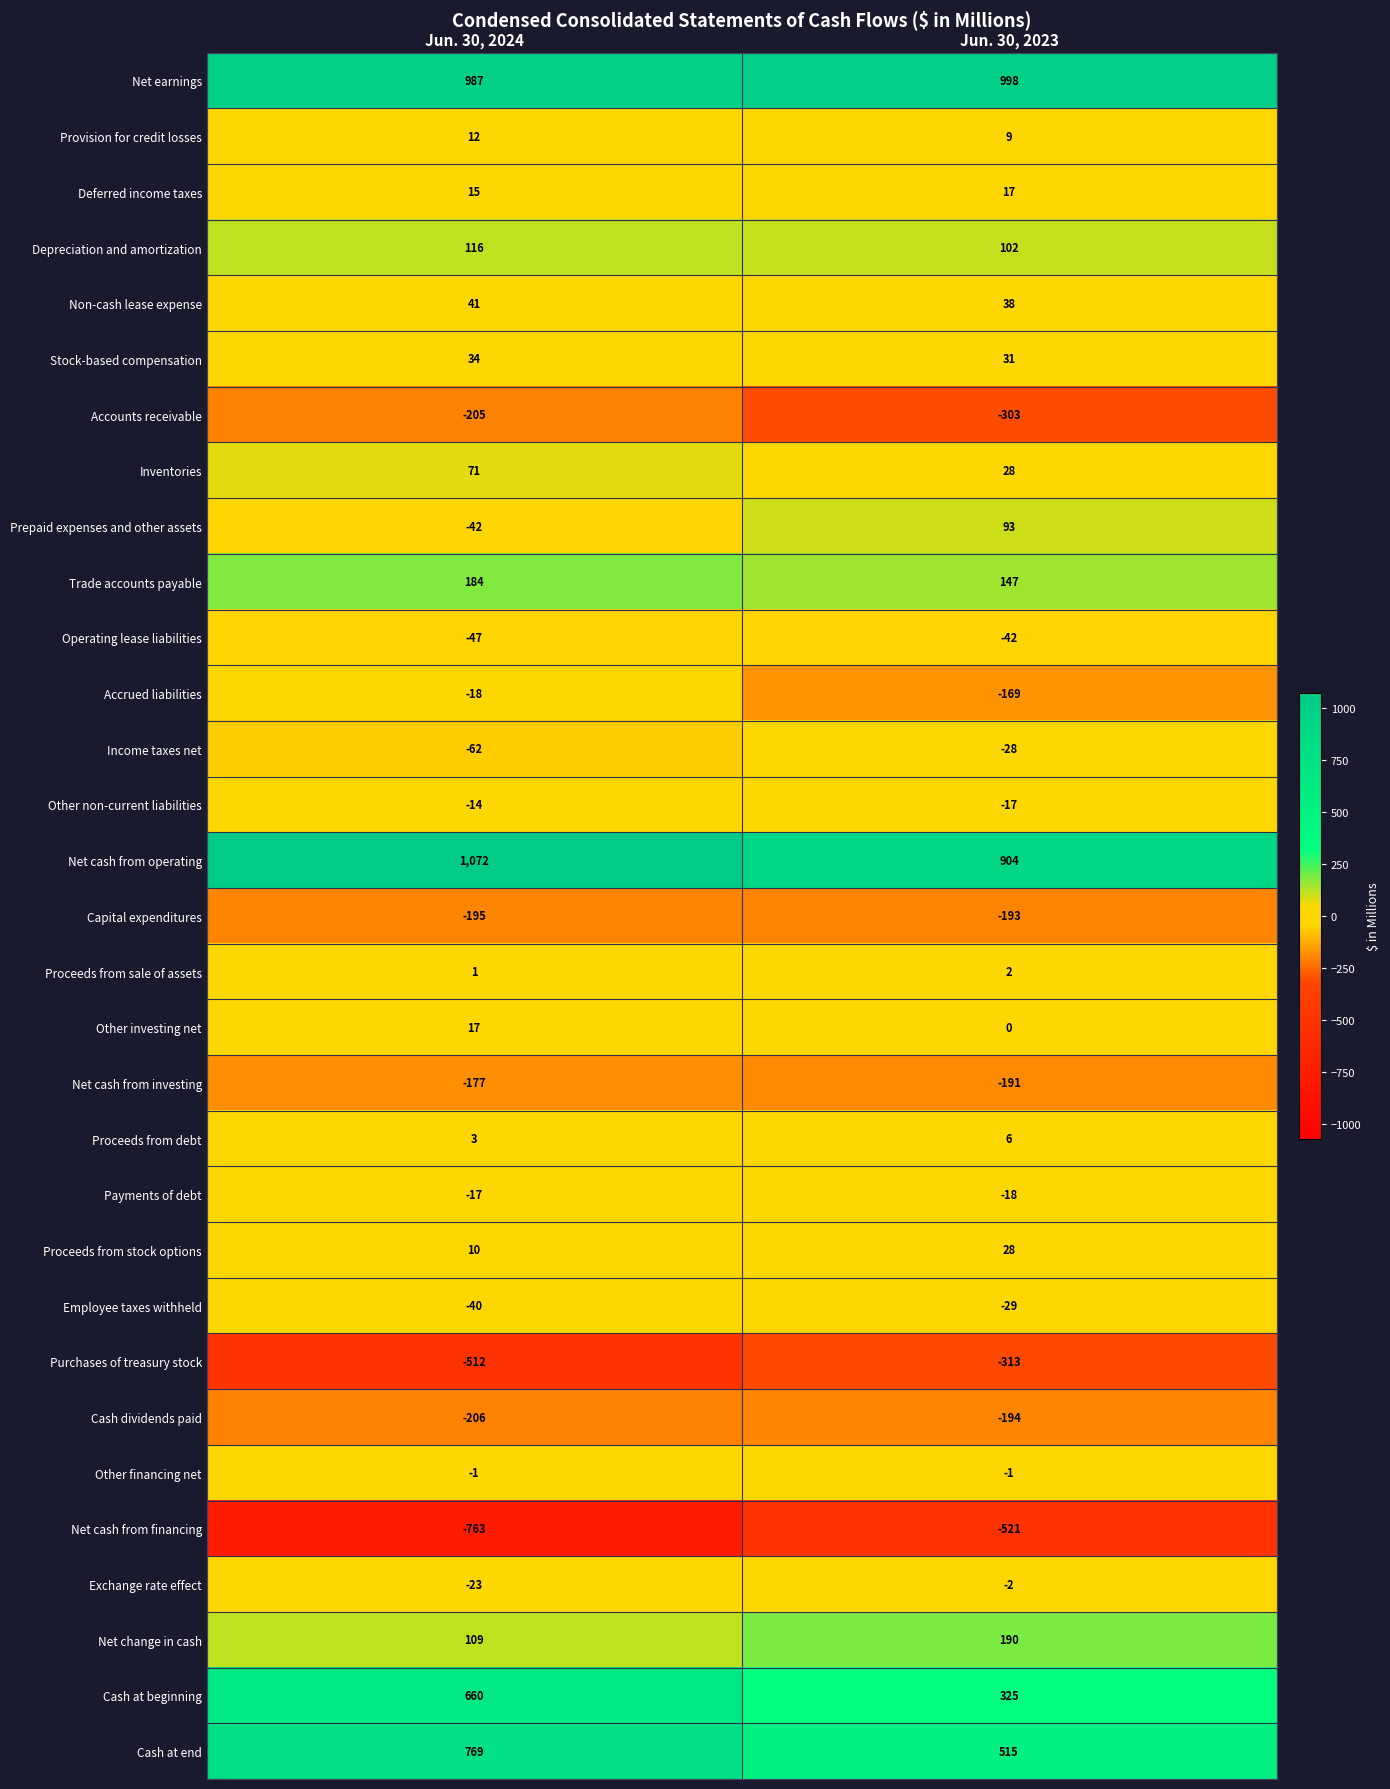

At which label is Purchases of treasury stock closest to -412?

Jun. 30, 2023